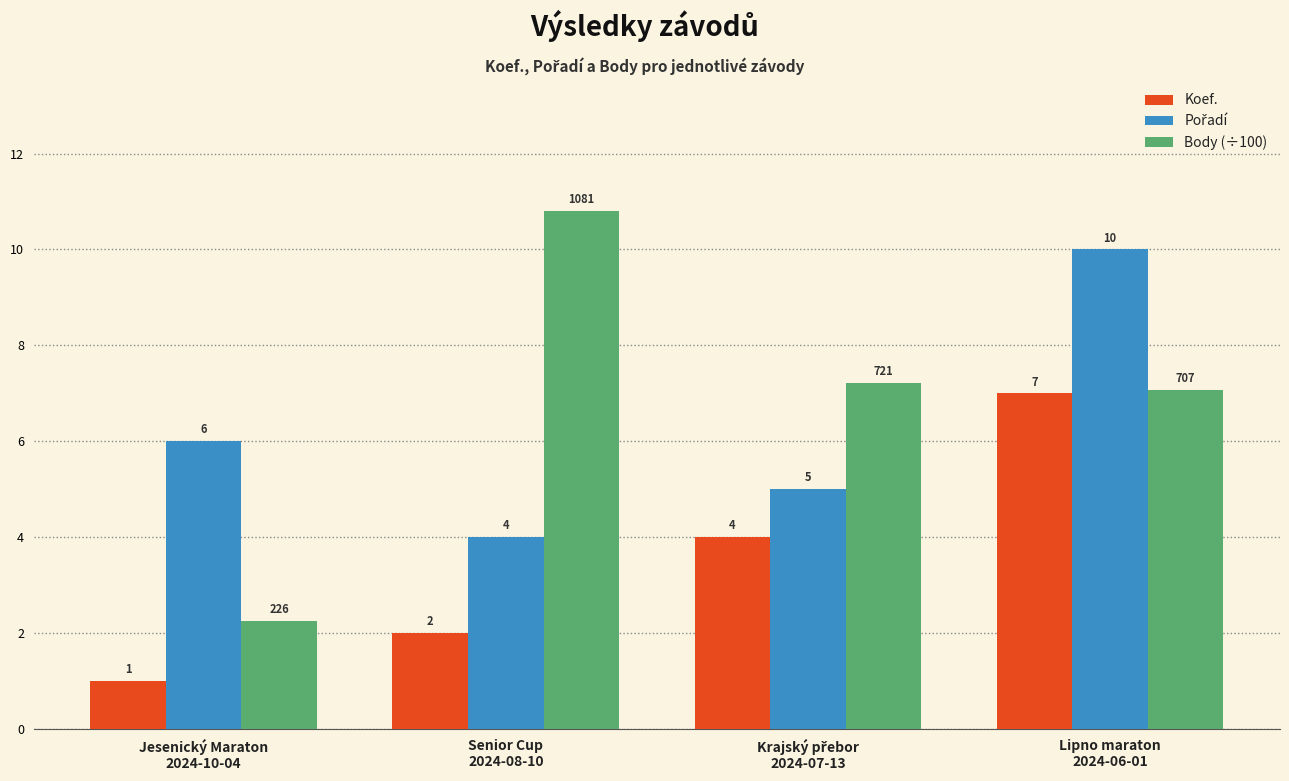

Which series has the widest spread of values?

Body (÷100)